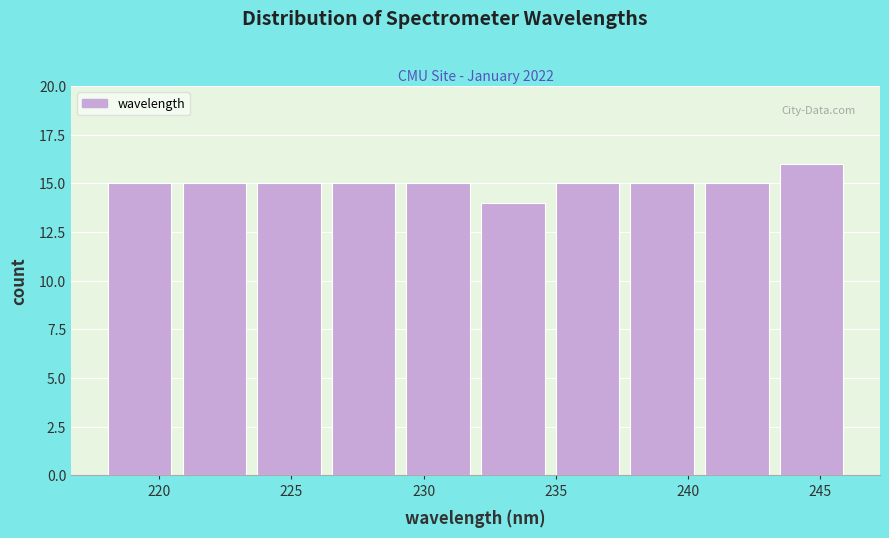

How tall is the bar that spans 218.0 to 221.0 on the x-axis? Neither the bar edges nor the heights are printed on the chart, so give them approximately, as read against the axes.

15